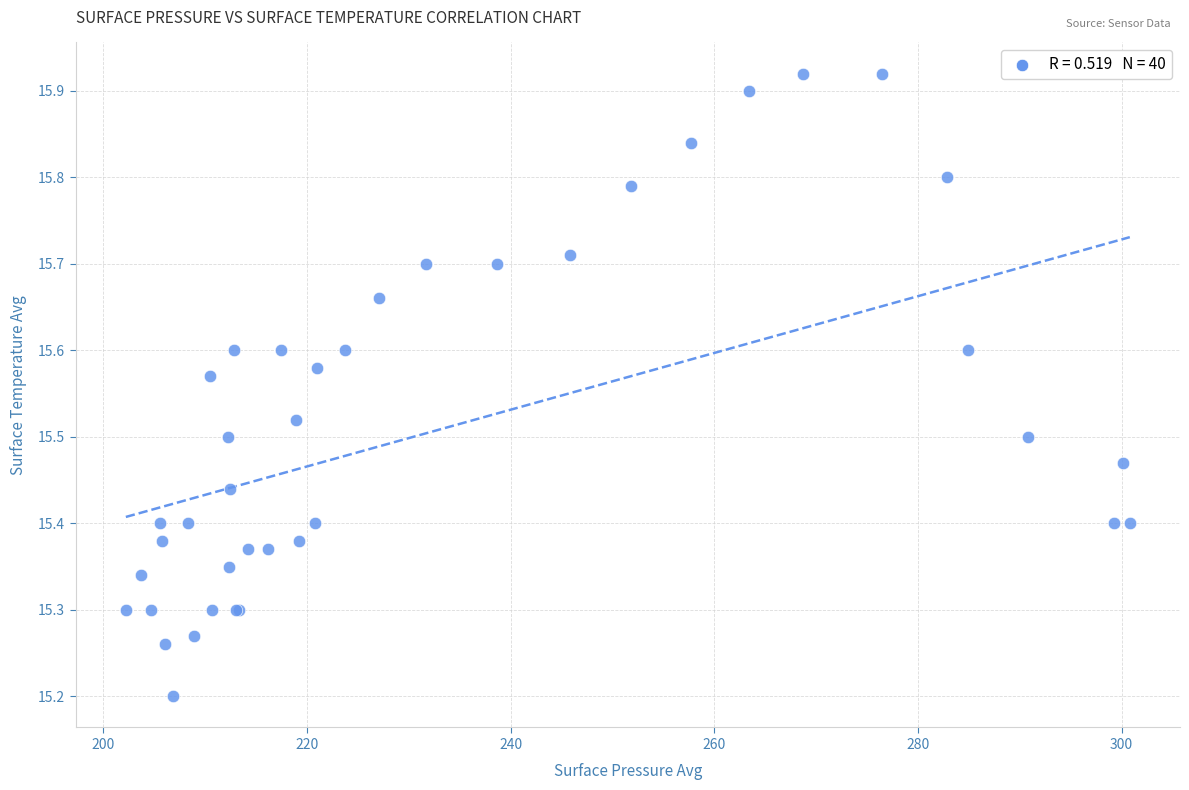

What Y value in the scatter plot is closest to 15?

15.2